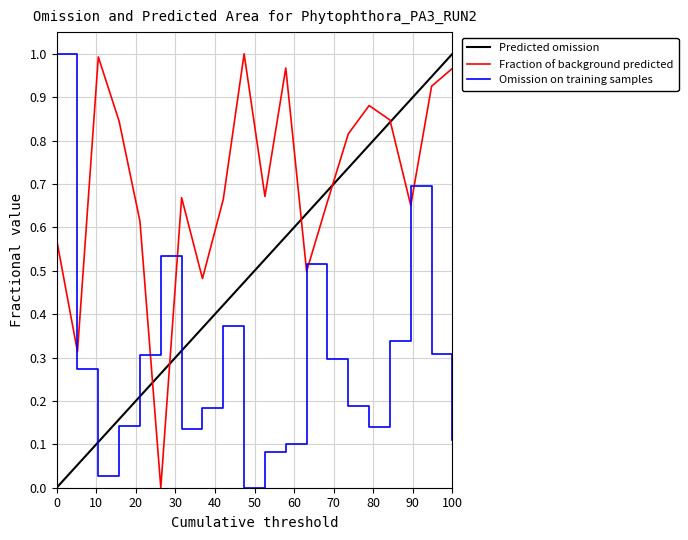

In Omission on training samples, how many points are higher than both neighbors (excluding endpoints)?

4